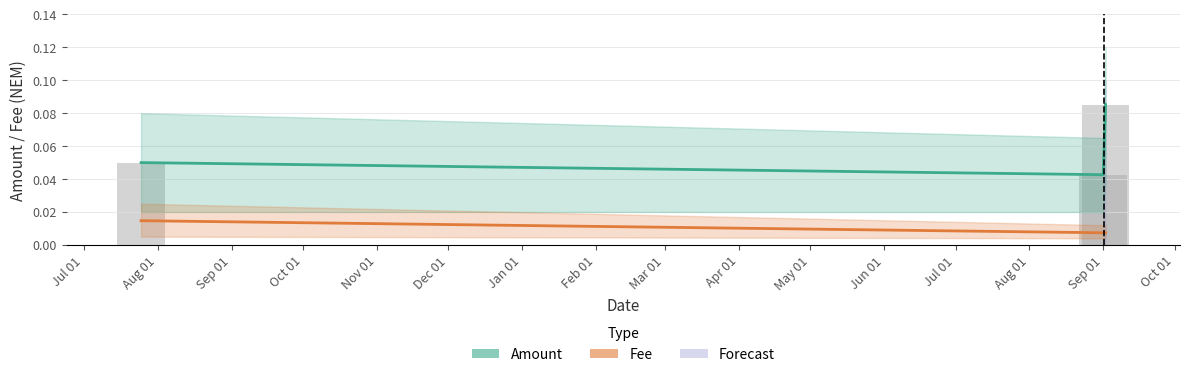

At which category does the chart reach its peak across all series?

Sep 01